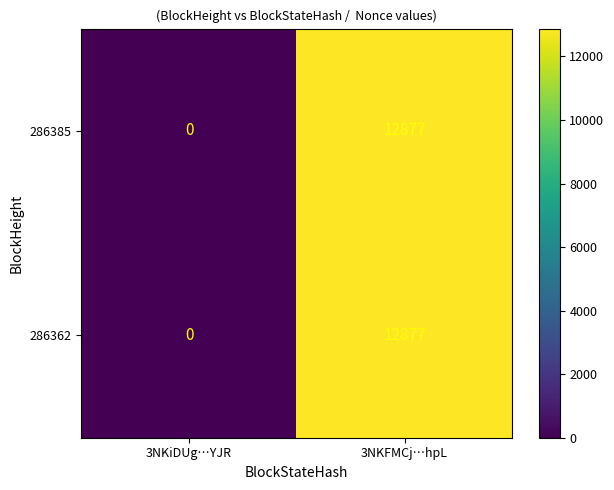

Where is 286362 nearest to the value 6438?

3NKiDUg…YJR